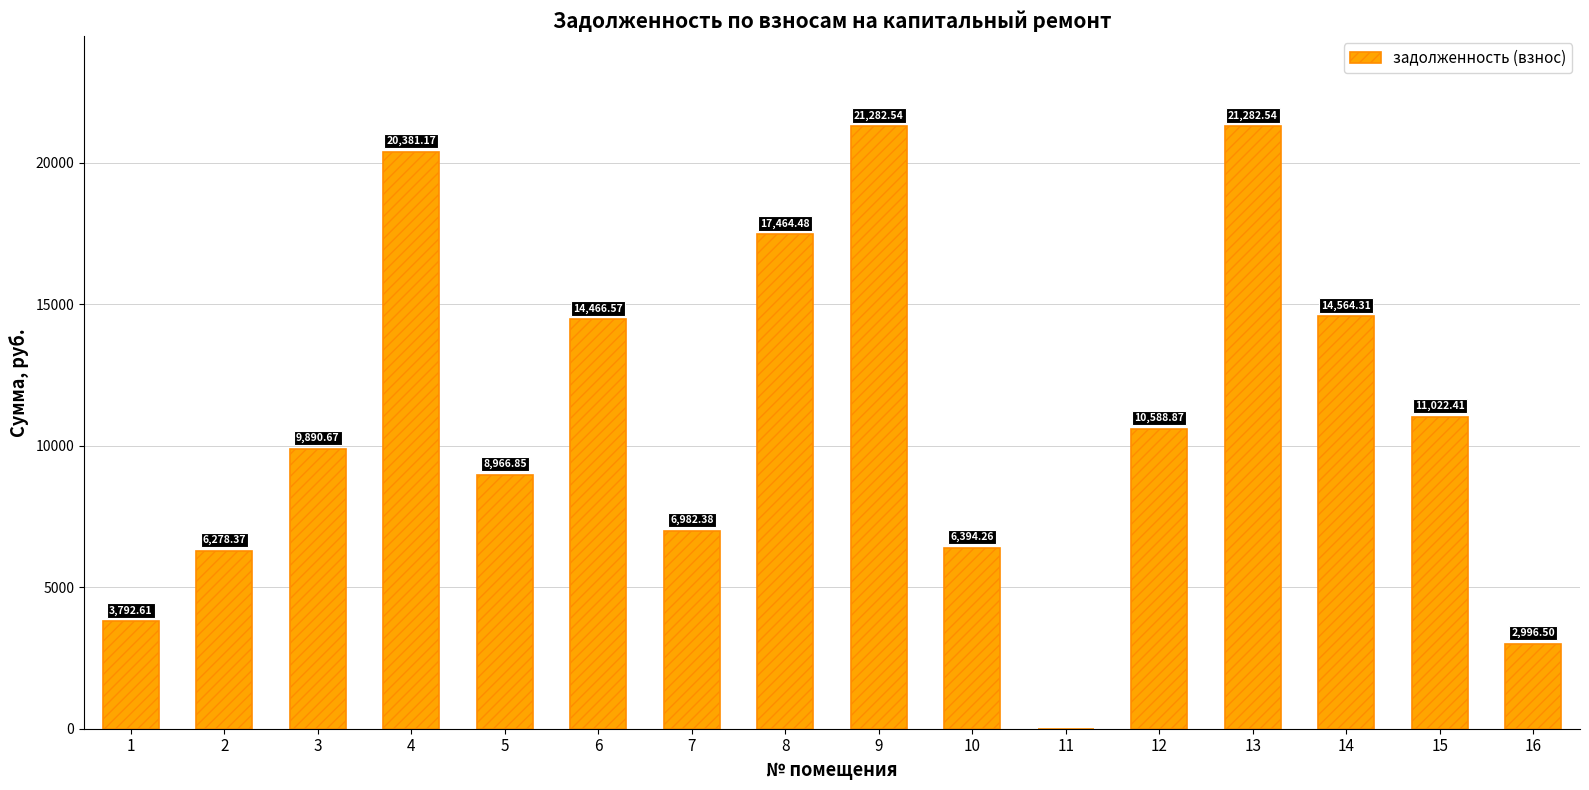

True or false: the data shows 6289.0 at 1.

False